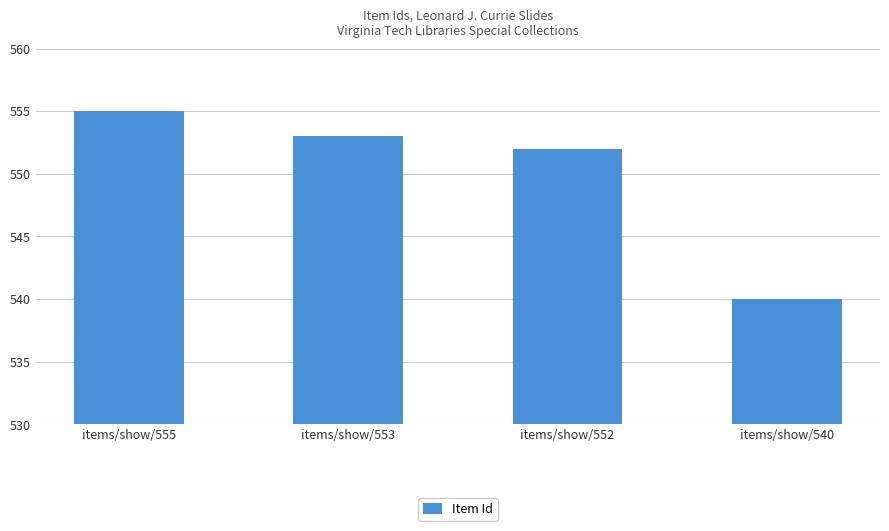

The chart shows a value of 285 at items/show/555. True or false?

False